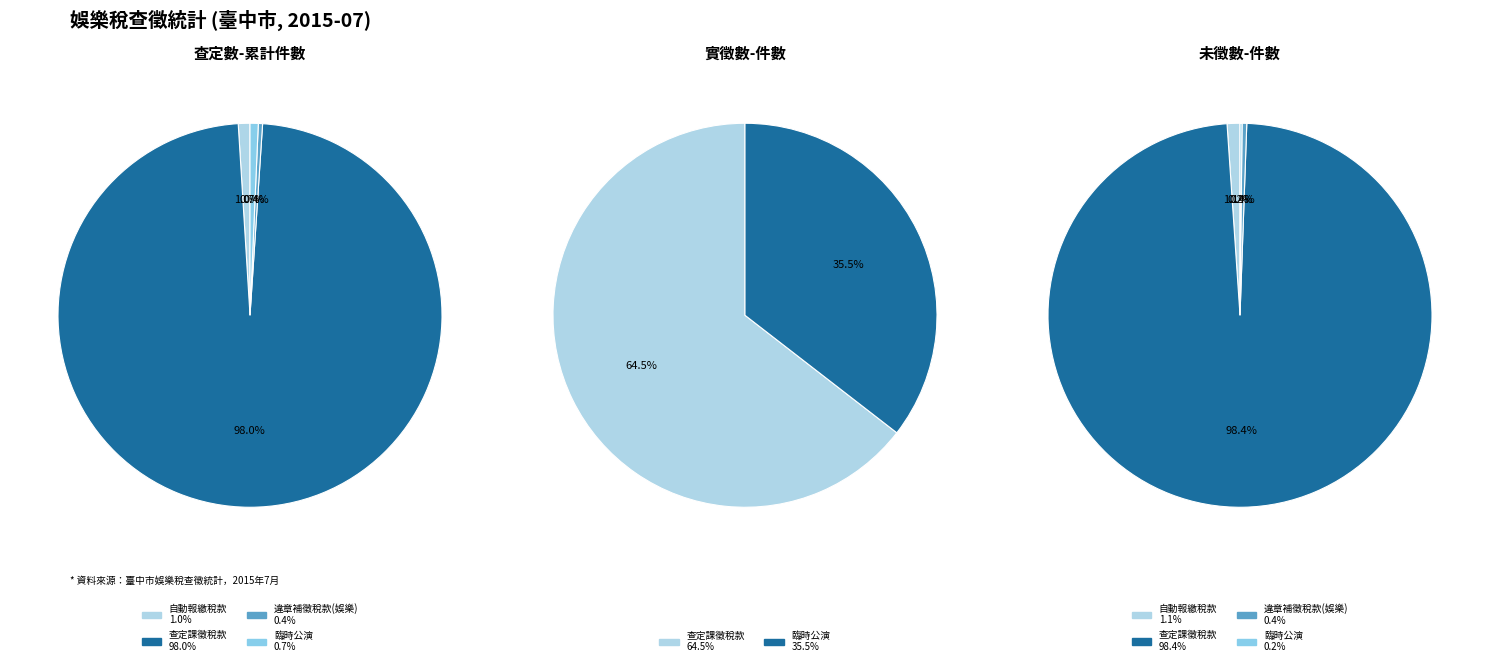

Is 查定課徵稅款 the majority of the pie?

Yes